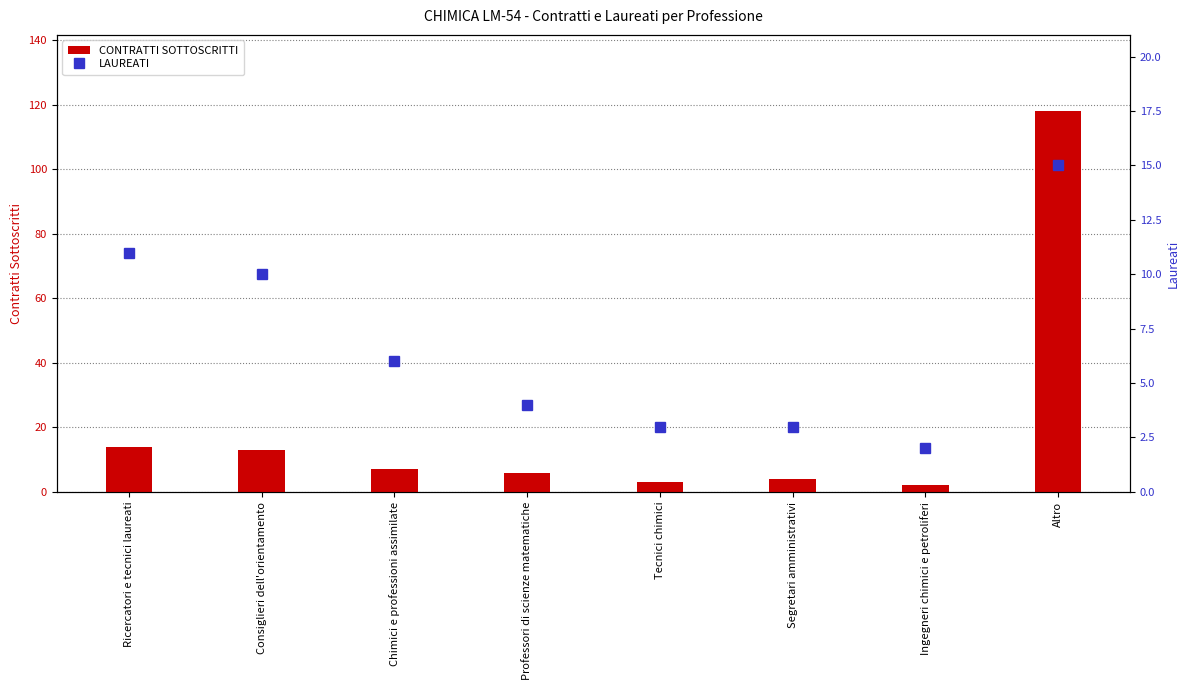

What is the label of the 6th bar from the left?

Segretari amministrativi